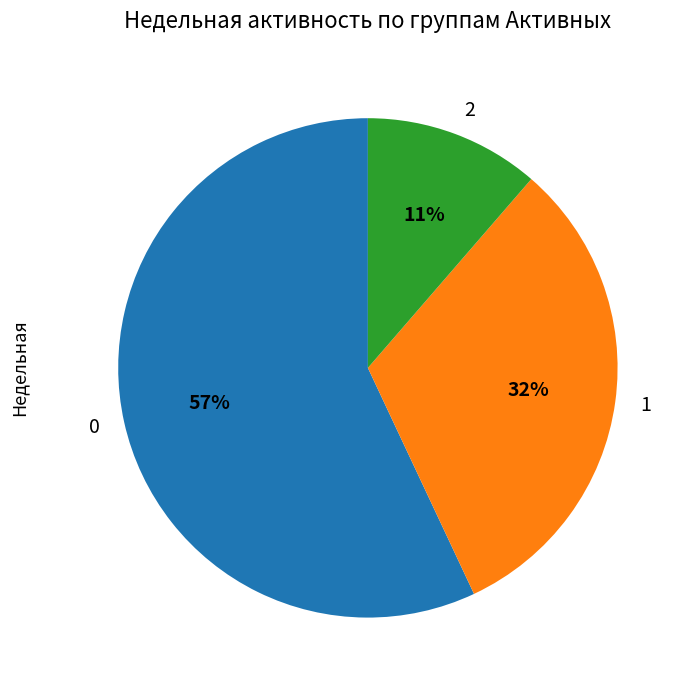

Approximately how many times larger is the value at 0 compared to 1?

1.8